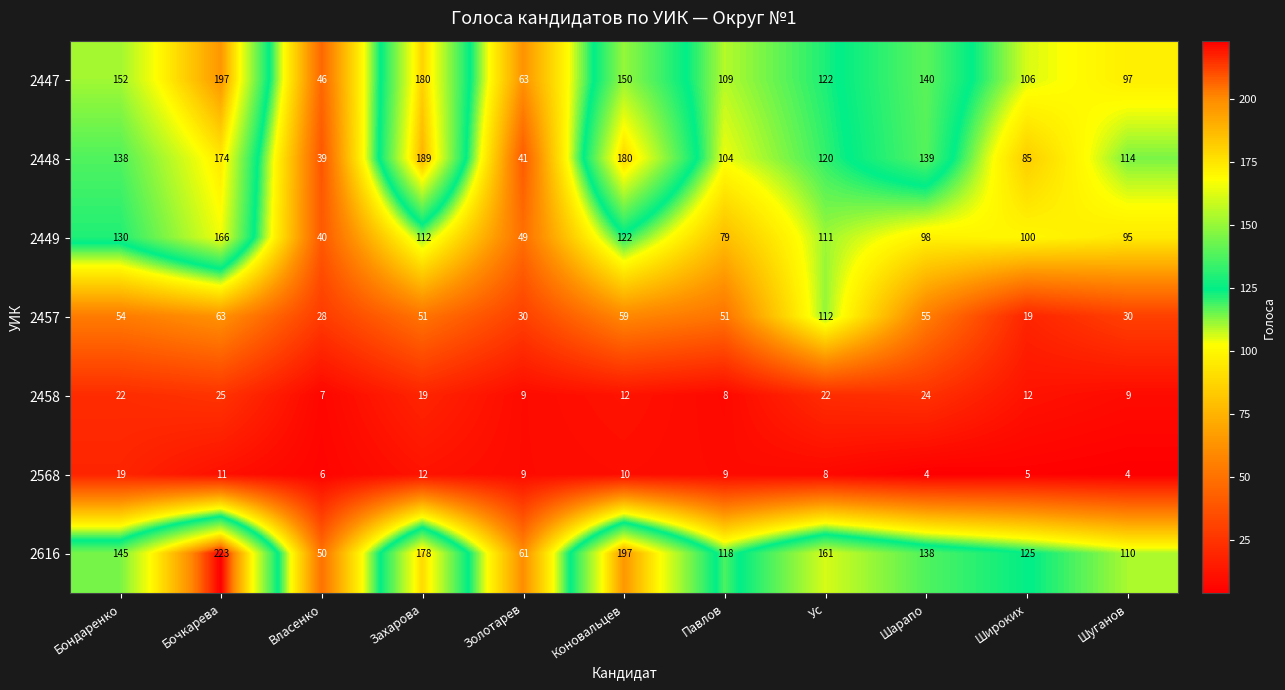

What is the spread (max minus min) of values at Коновальцев?

187